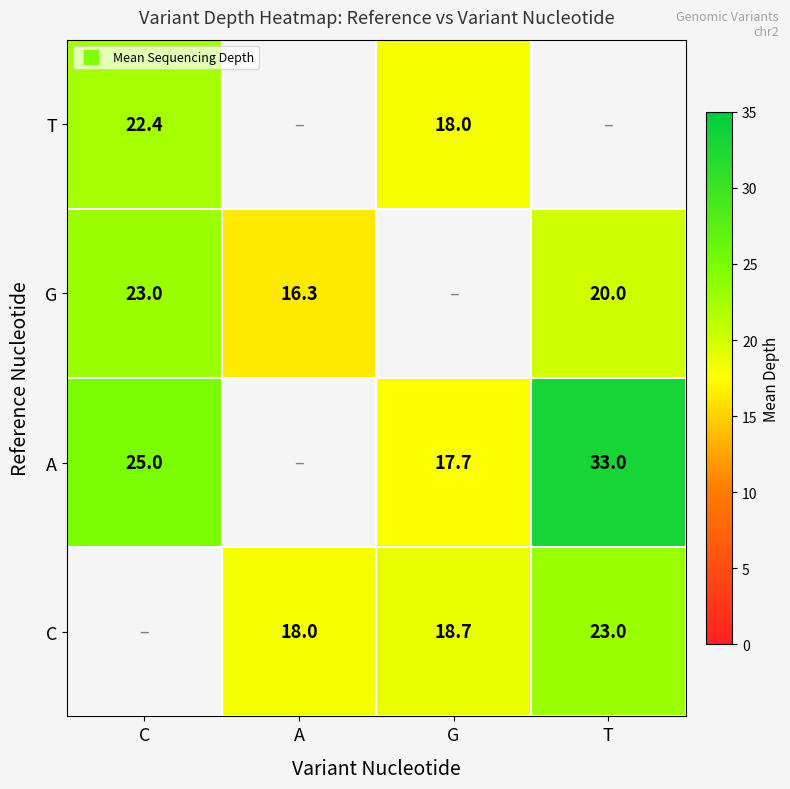

What is the sum of the G values at C and A?

39.3